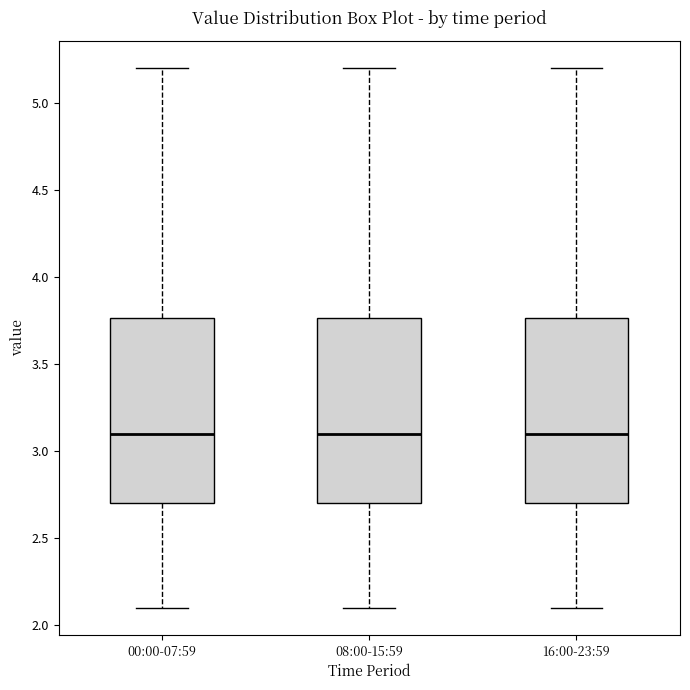

Reading left to right, transcribe this box plot: for each box, give where its median line is, the range the box spans, and where its two whiskers end, as read against the y-axis. The values are not printed on the chart, so give them approximately, as read against the axis.

00:00-07:59: median 3.10, box 2.70 to 3.75, whiskers 2.10 to 5.20
08:00-15:59: median 3.10, box 2.70 to 3.75, whiskers 2.10 to 5.20
16:00-23:59: median 3.10, box 2.70 to 3.75, whiskers 2.10 to 5.20